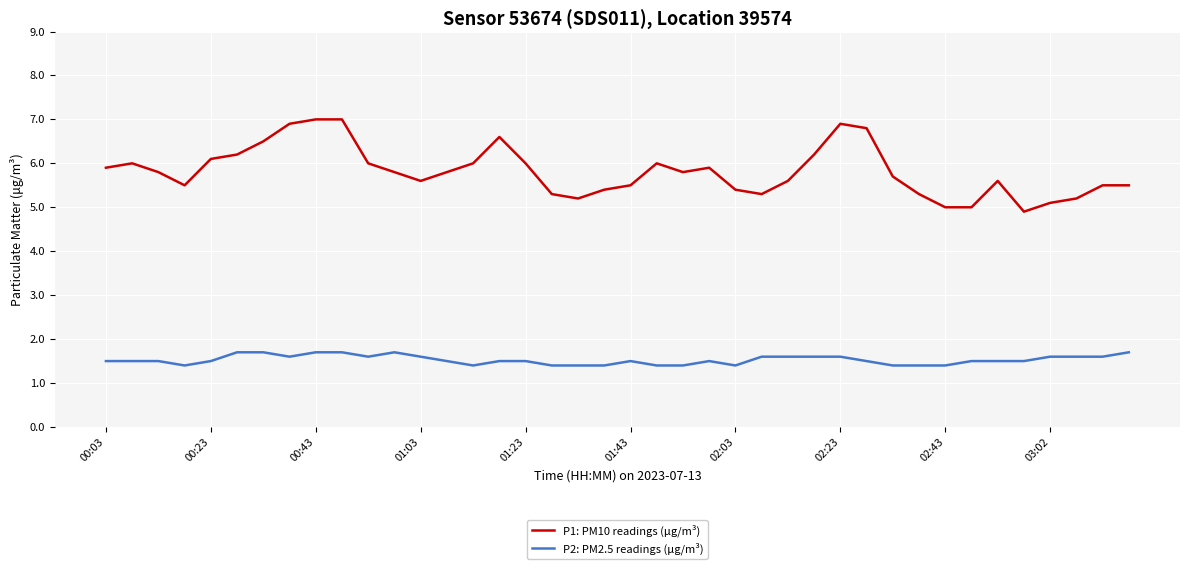

What is the maximum value shown in the chart?

7.0